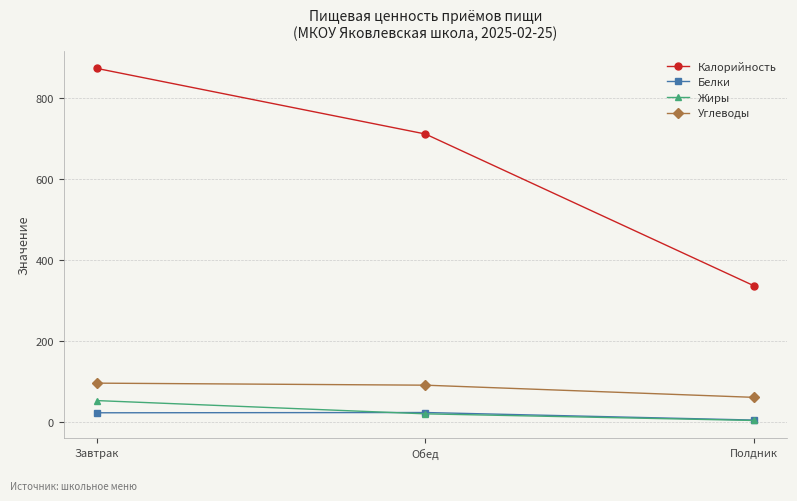

Read the Жиры value at Полдник.

5.0